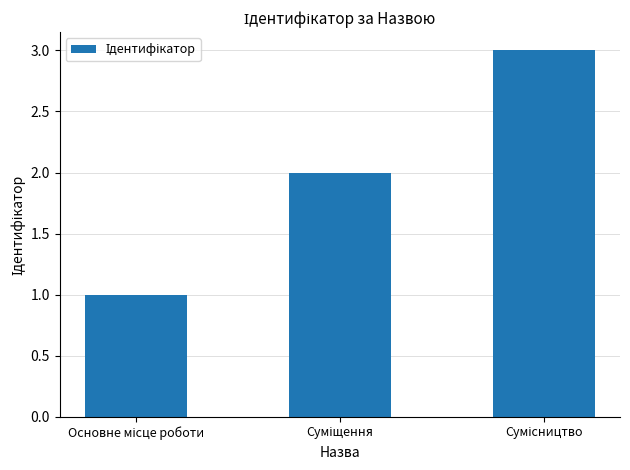

What is the greatest value displayed?

3